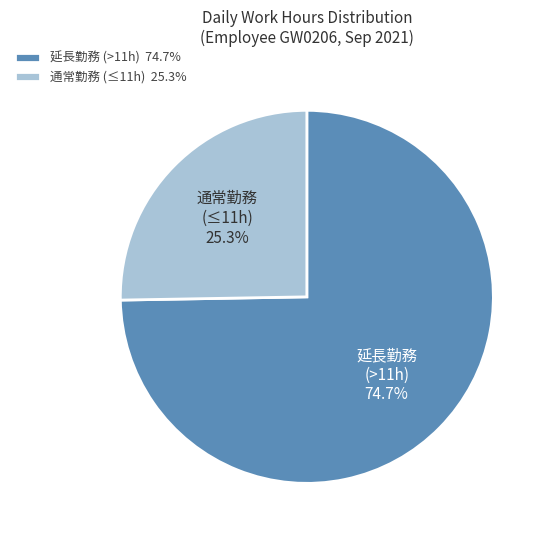

Do 通常勤務 (≤11h) and 延長勤務 (>11h) together represent more than half of the pie?

Yes